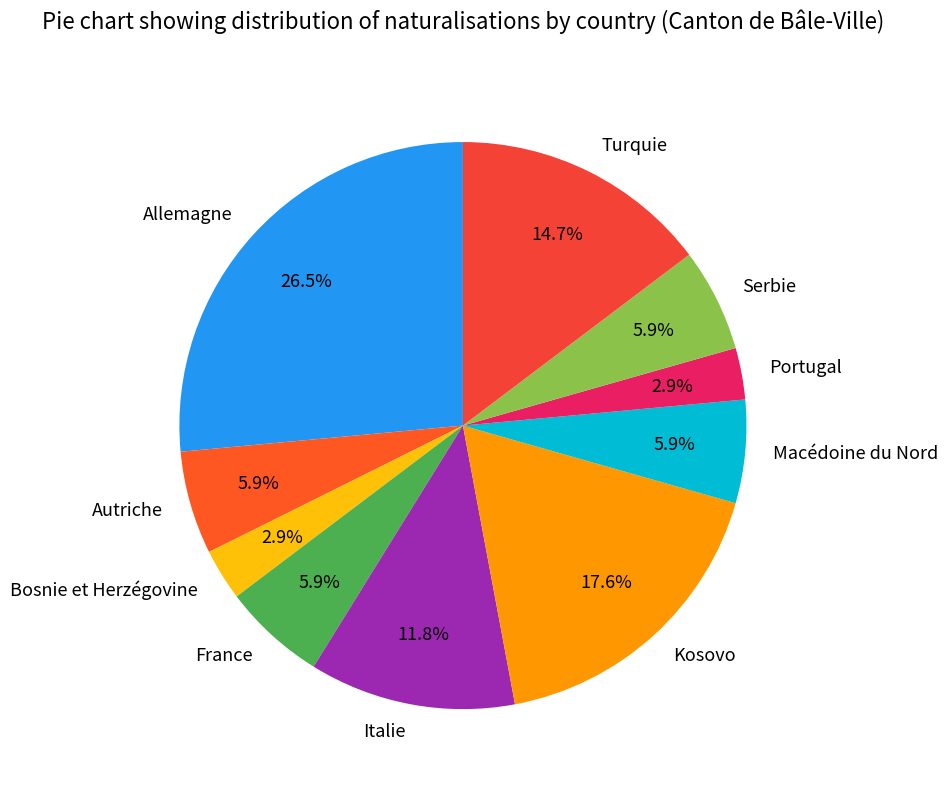

Does France account for over 50% of the chart?

No